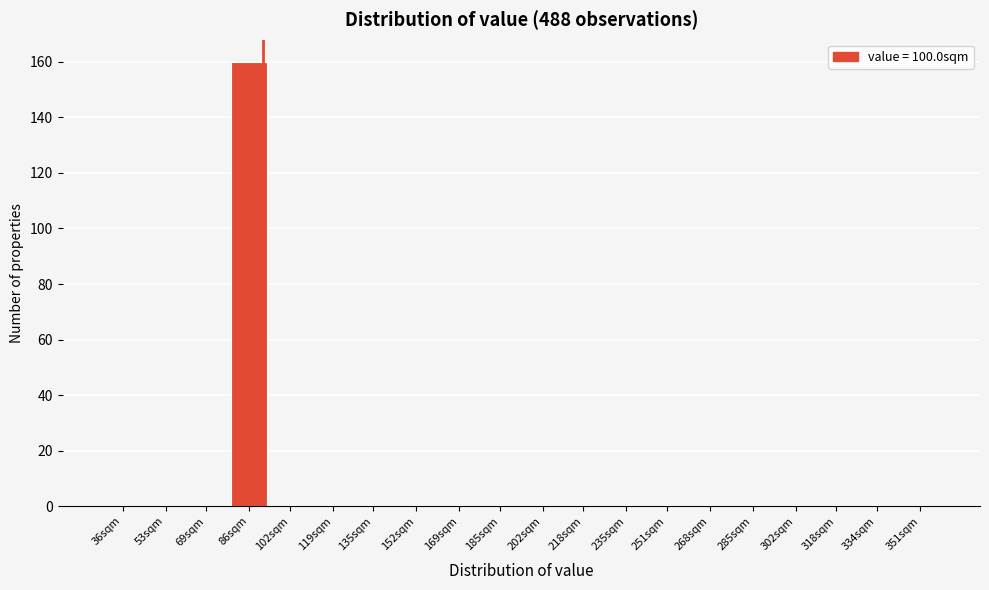

Reading left to right, list all the values displayed in this chart.

36sqm=0	53sqm=0	69sqm=0	86sqm=160	102sqm=0	119sqm=0	135sqm=0	152sqm=0	169sqm=0	185sqm=0	202sqm=0	218sqm=0	235sqm=0	251sqm=0	268sqm=0	285sqm=0	302sqm=0	318sqm=0	334sqm=0	351sqm=0